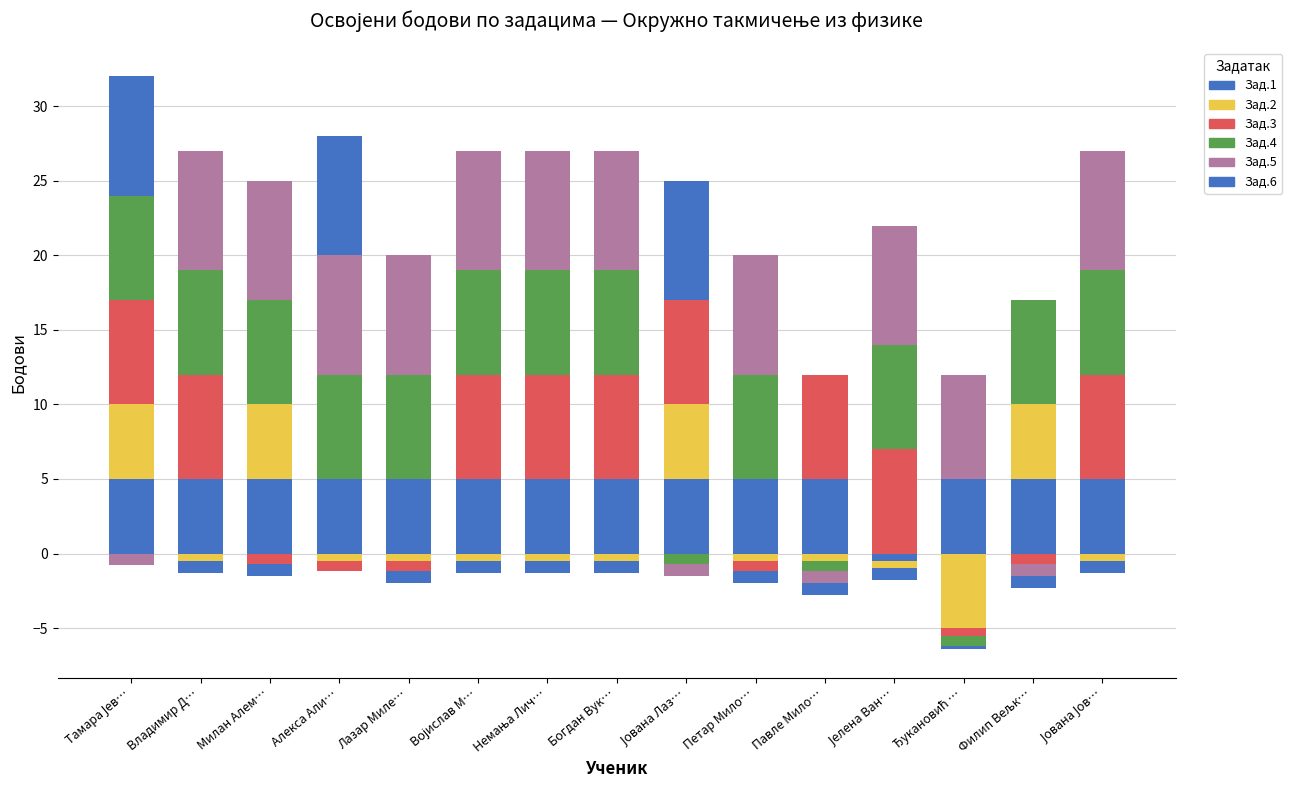

List the labels in order of Зад.4 value, largest first.

Тамара Јев…, Владимир Д…, Милан Алем…, Алекса Али…, Лазар Миле…, Војислав М…, Немања Лич…, Богдан Вук…, Петар Мило…, Јелена Ван…, Филип Вељк…, Јована Јов…, Јована Лаз…, Павле Мило…, Ђукановић …